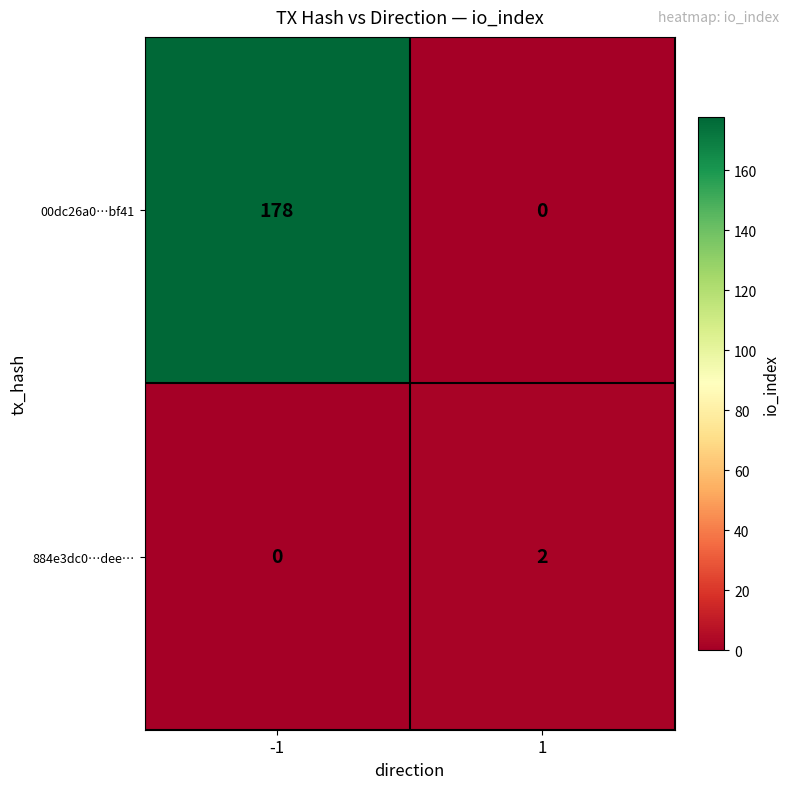

Rank the series by their average value, from lowest to highest.

884e3dc0…dee…, 00dc26a0…bf41